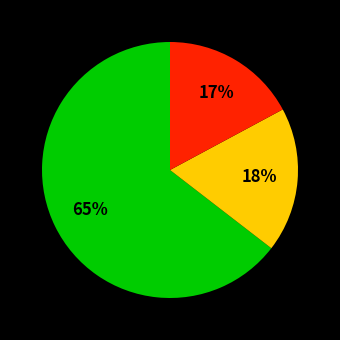

Is there a majority slice in this chart?

Yes